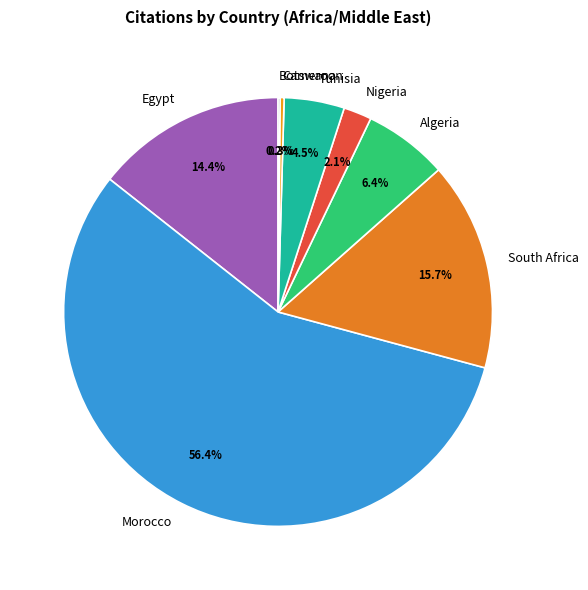

To the nearest percent, what is the difference between the largest and smallest slice percentages?

56%